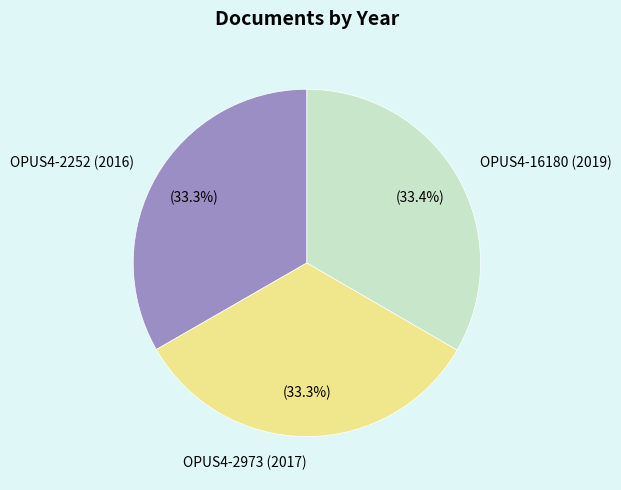

How many slices are in this pie chart?

3